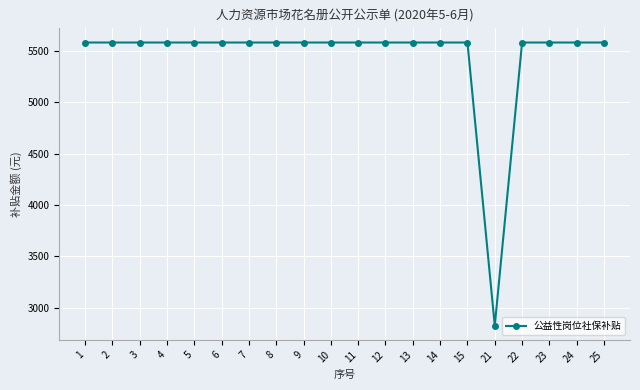

Approximately how many times larger is the value at 11 compared to 12?

1.0